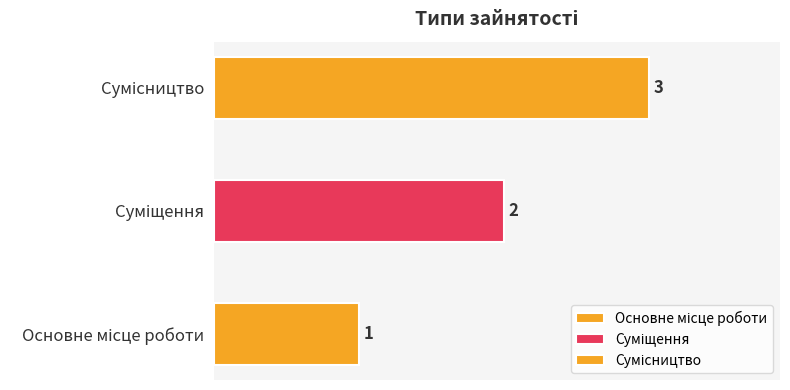

The chart shows a value of 3 at Сумісництво. True or false?

True